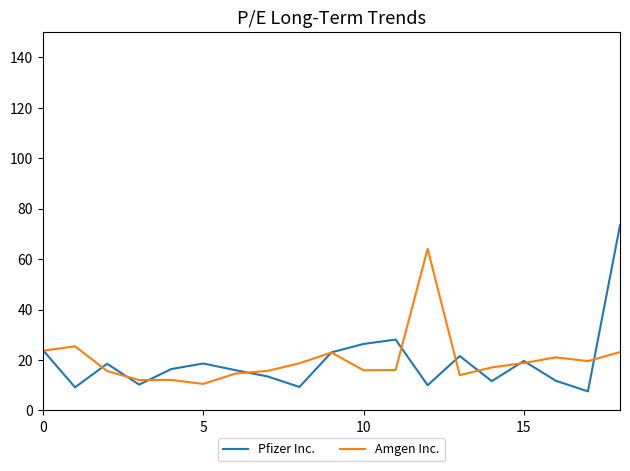

Which series has the largest range (max minus min)?

Pfizer Inc.